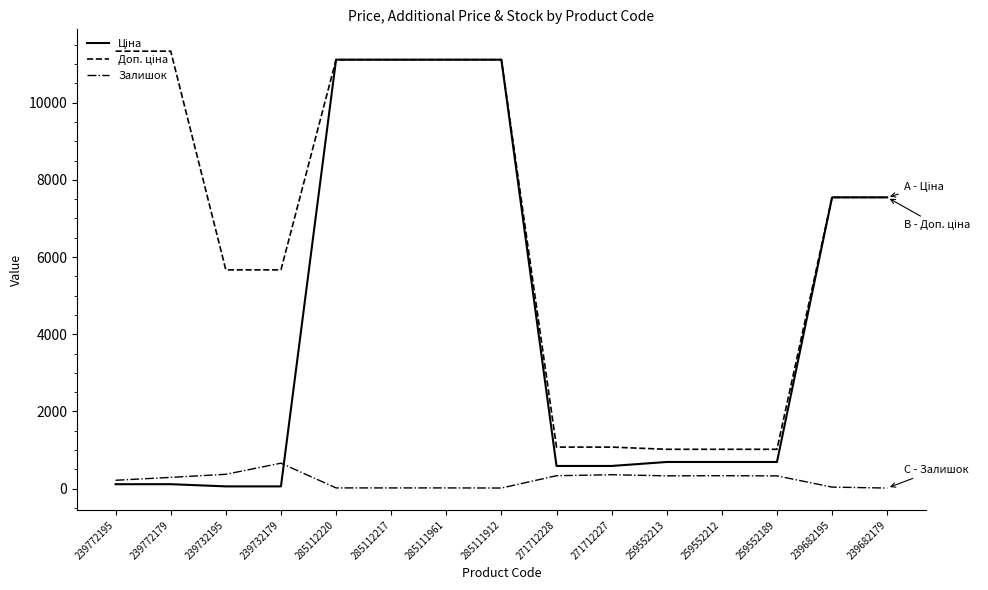

What is the difference between the highest and lowest values at 259552189?

688.8